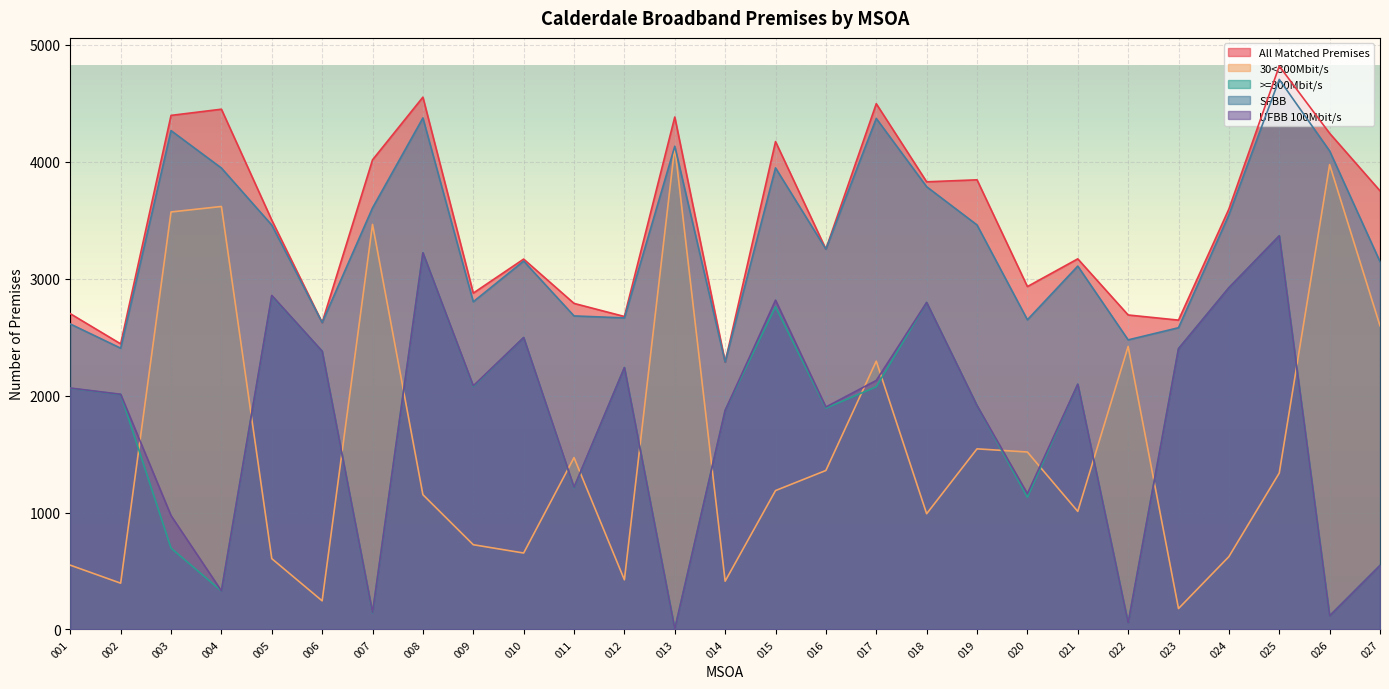

True or false: UFBB 100Mbit/s and SFBB cross at least once.

False